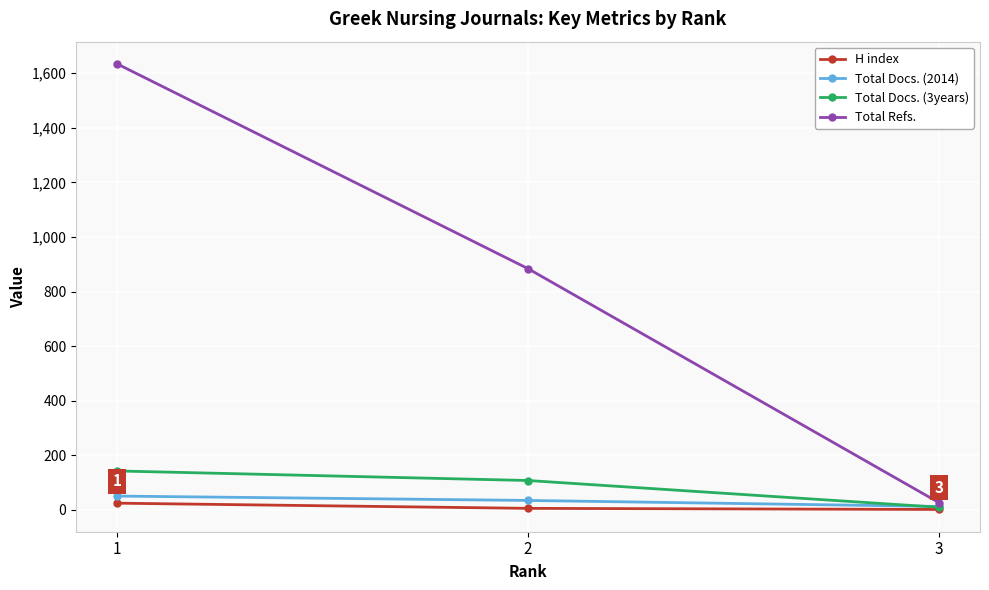

What is the maximum value for Total Refs.?

1634